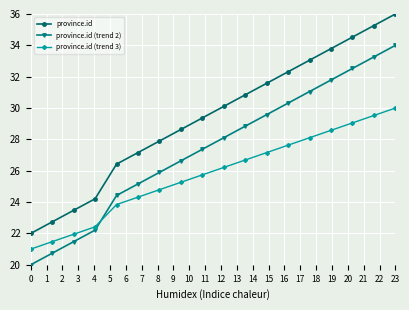

What is the average value of the province.id series?

29.4